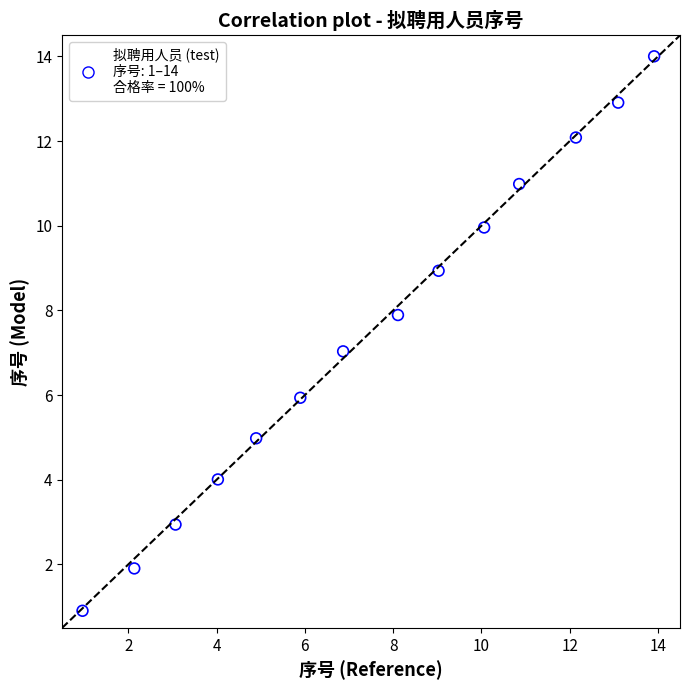

What is the range of Y values (max minus min)?

13.1